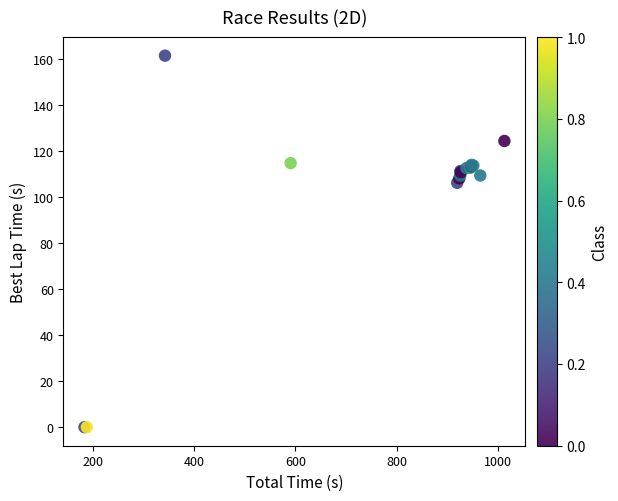

What Y value in the scatter plot is closest to 80?

106.1